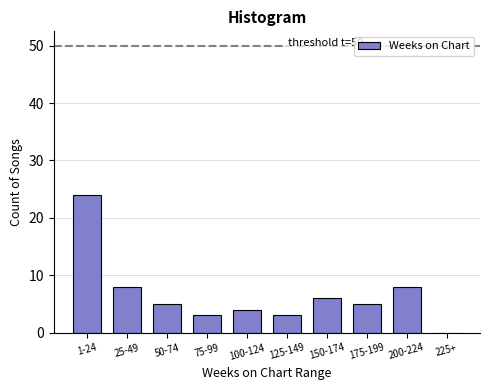

Reading right to left, what are all the values shown in this chart?

225+=0	200-224=8	175-199=5	150-174=6	125-149=3	100-124=4	75-99=3	50-74=5	25-49=8	1-24=24